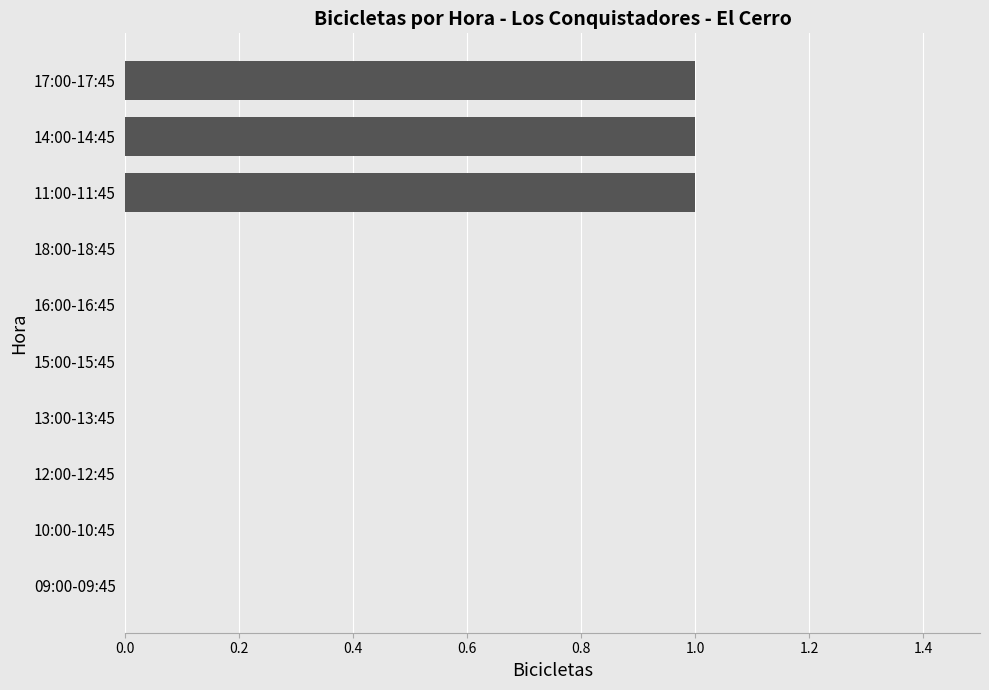

How many values are between 0 and 1?

10